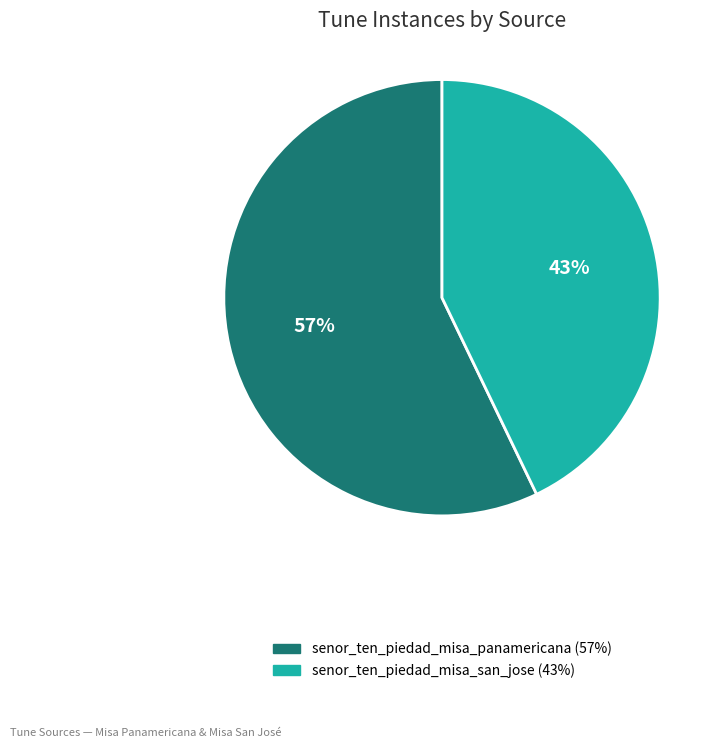

The senor_ten_piedad_misa_san_jose slice represents 43% of the pie. True or false?

True